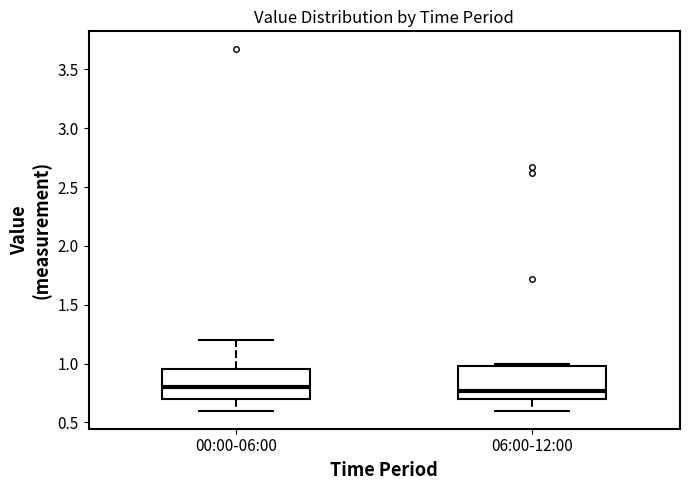

Reading left to right, read every box against the y-axis: the position of its median line, the range the box covers, and the ends of its whiskers. The values are not printed on the chart, so give them approximately, as read against the axis.

00:00-06:00: median 0.80, box 0.70 to 0.95, whiskers 0.60 to 1.20
06:00-12:00: median 0.75, box 0.70 to 1.00, whiskers 0.60 to 1.00 (just above the box's upper edge)